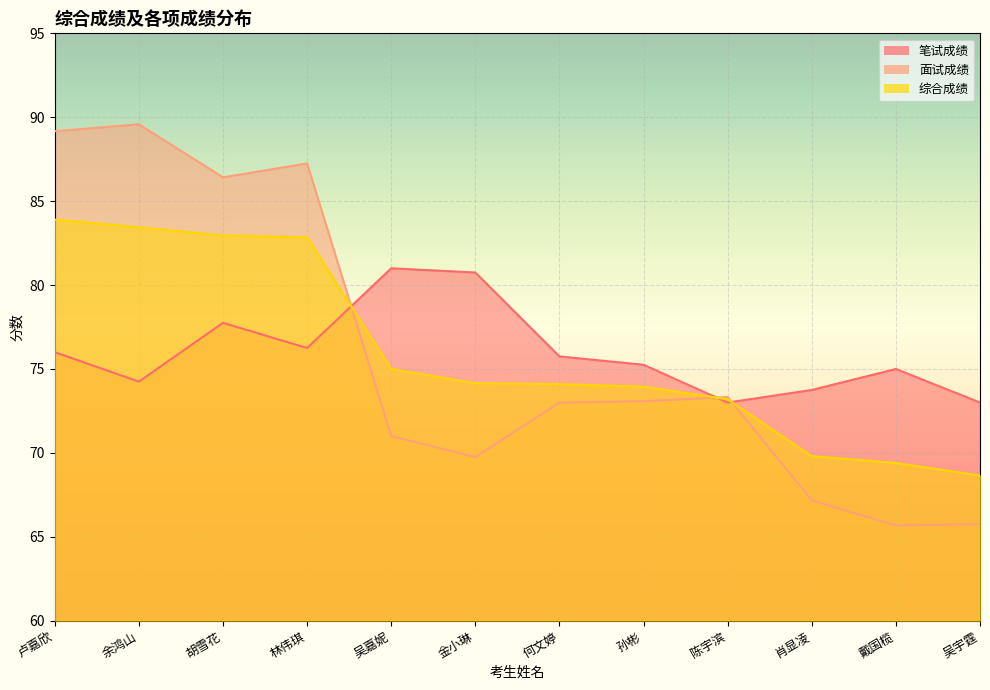

At which category does 面试成绩 reach its first local peak?

余鸿山